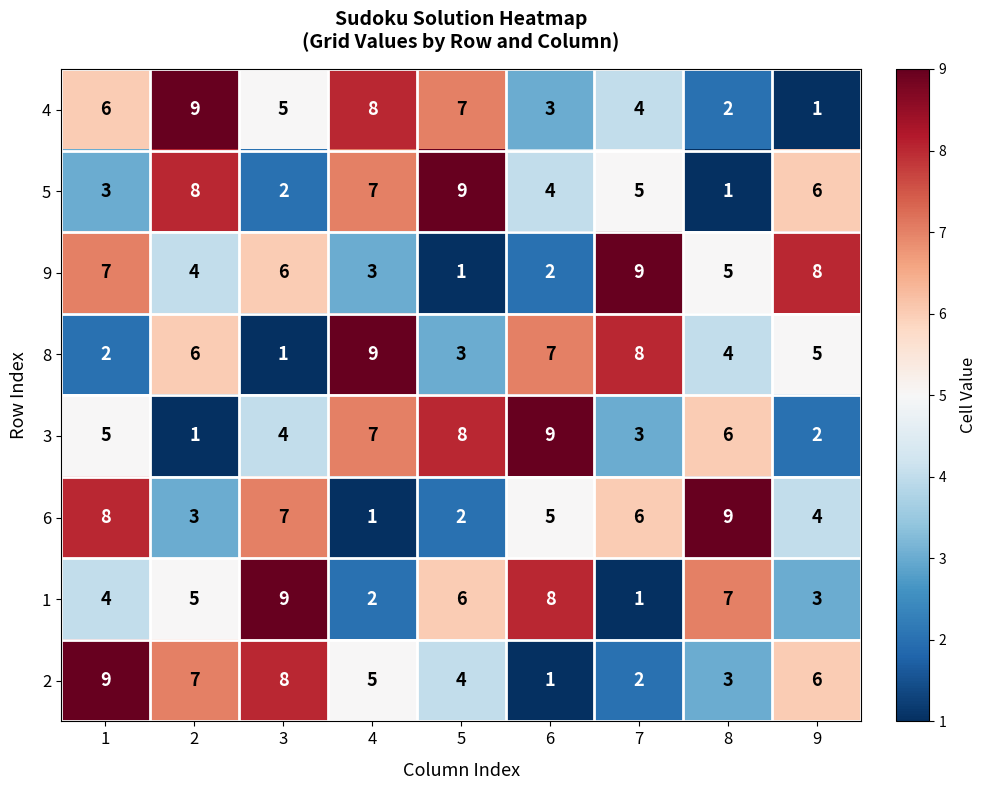

At which label is 5 closest to 5?

7